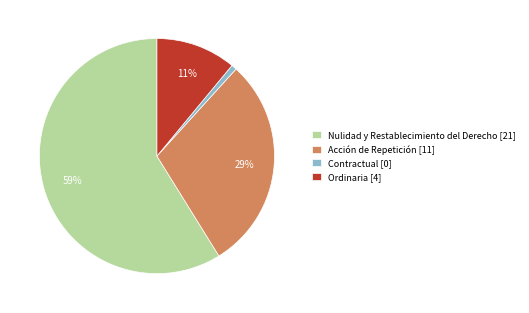

To the nearest percent, what is the difference between the largest and smallest slice percentages?

58%